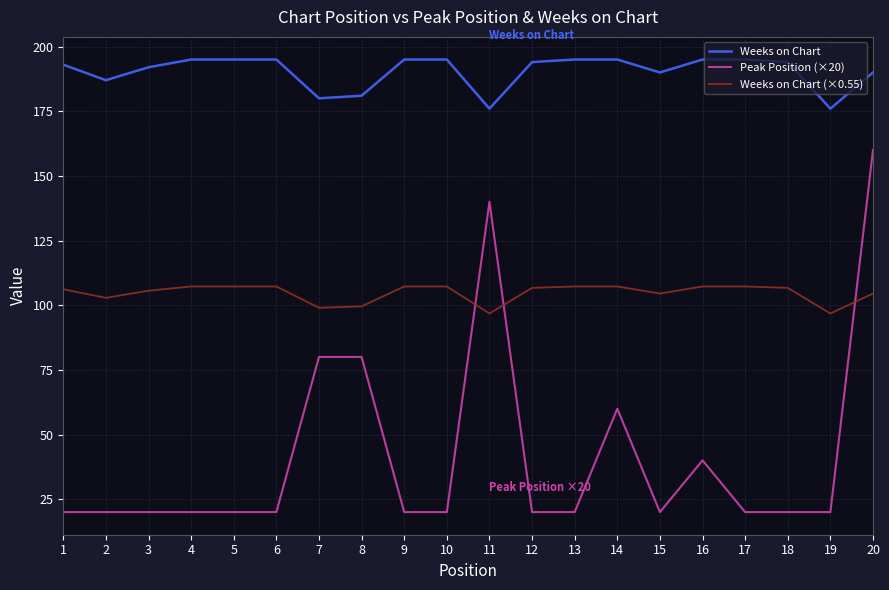

List the series in order of their overall mean, lowest first.

Peak Position (×20), Weeks on Chart (×0.55), Weeks on Chart